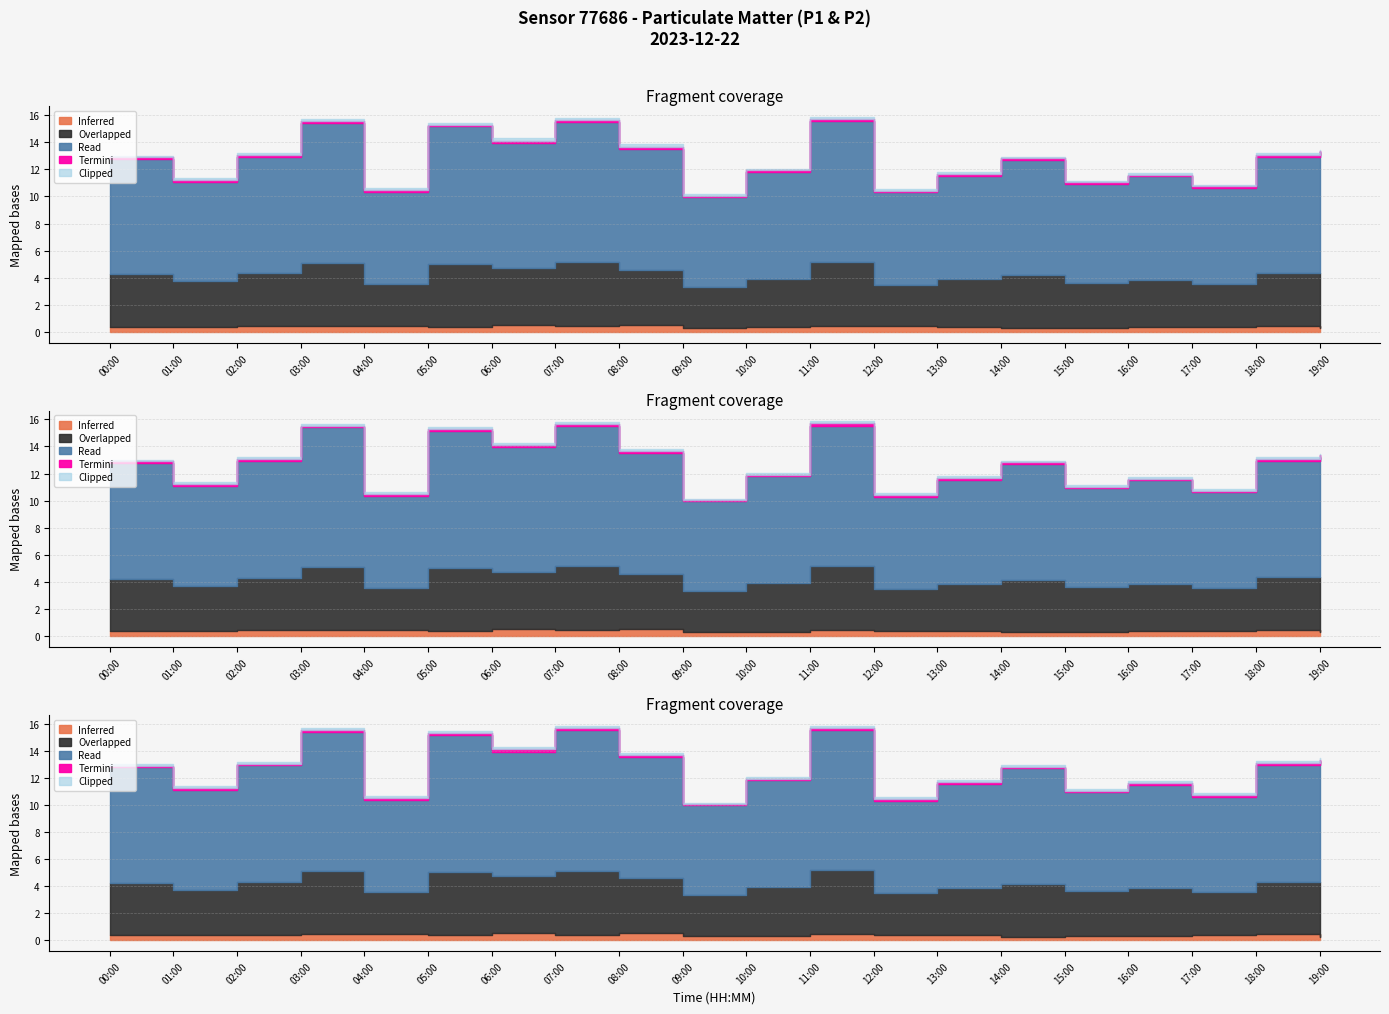

What is the label of the 9th point from the right?

11:00